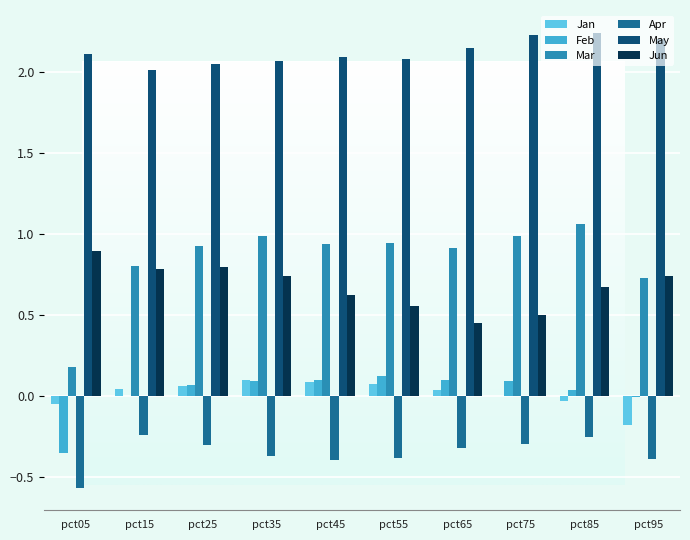

At which label does Jun reach its peak?

pct05